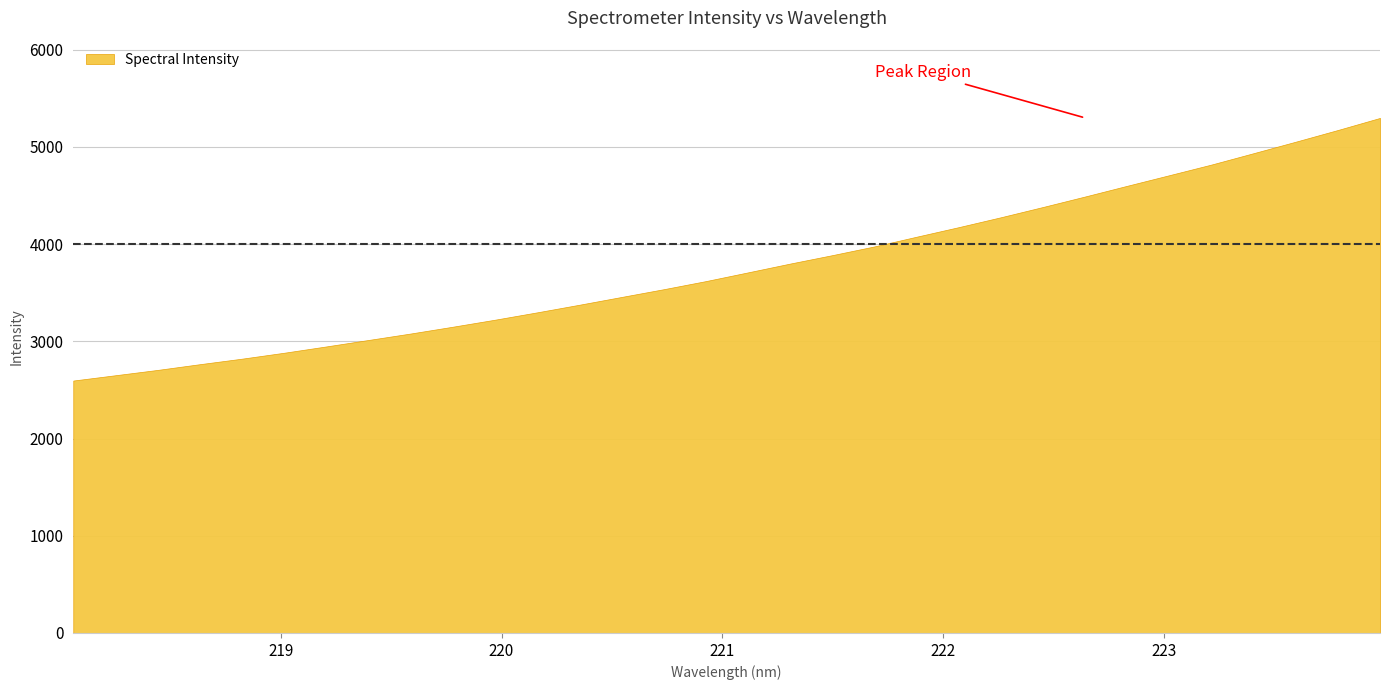

What is the change in value from 218.0596 to 220.7354?

+939.7